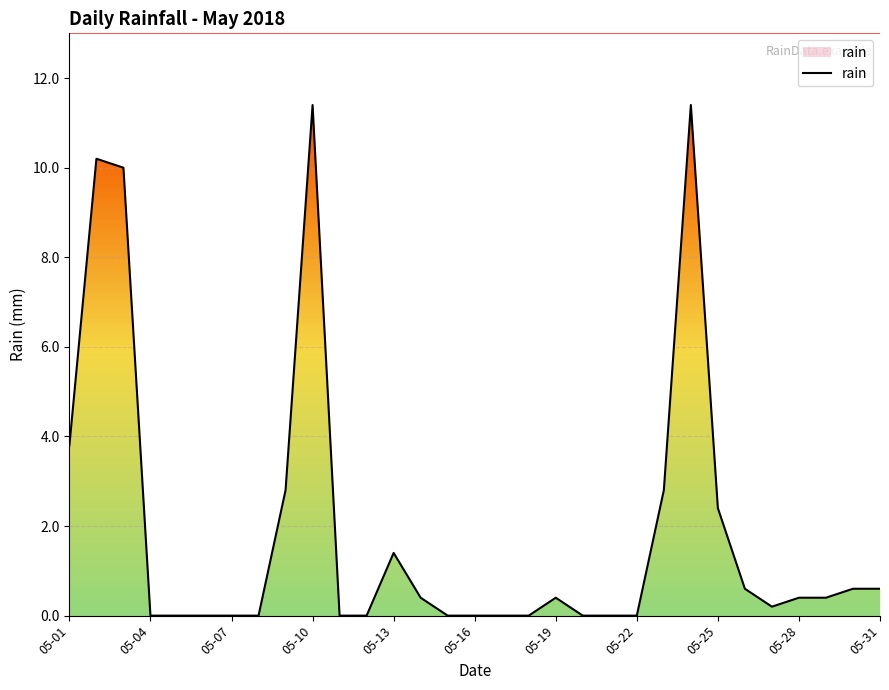

How many values are above zero?

17